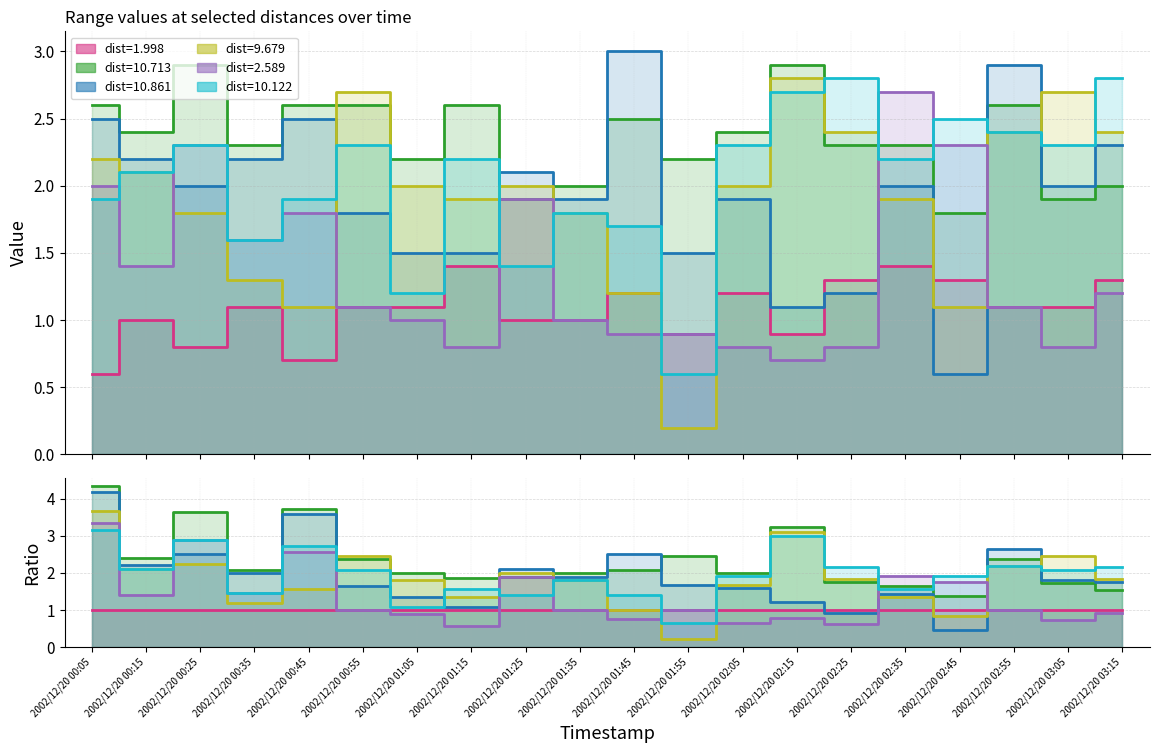

How many interior local valleys does the series 10.861 series have?

6